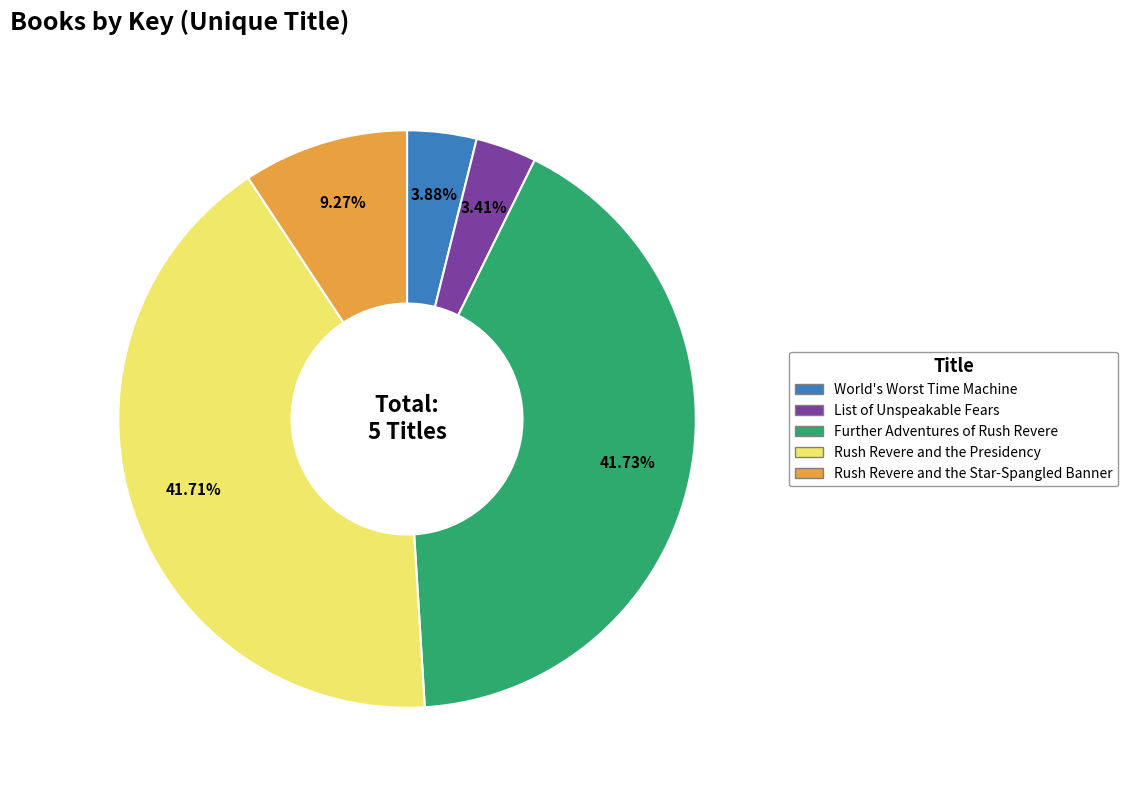

Is the sum of Rush Revere and the Presidency and Rush Revere and the Star-Spangled Banner greater than half?

Yes